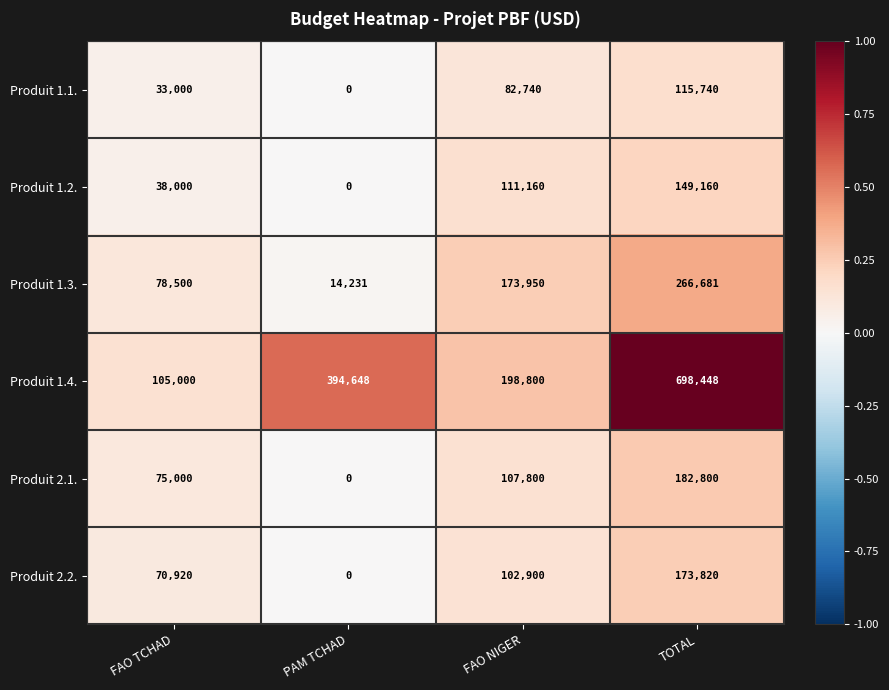

Count the Produit 1.1. values in the range 33000 to 115740.

3